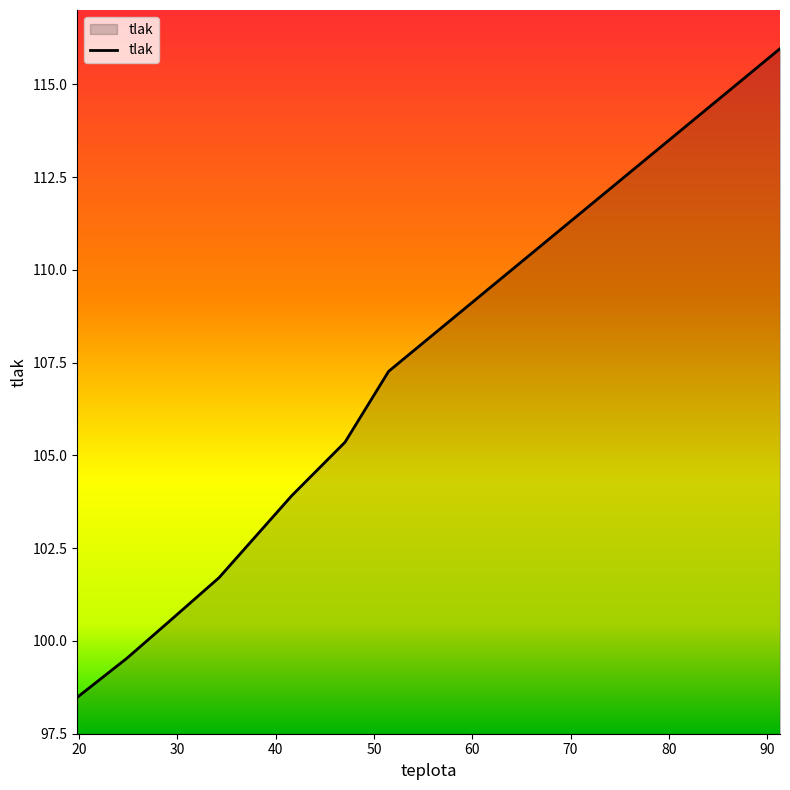

True or false: there are more than 1 points higher than both neighbors.

False